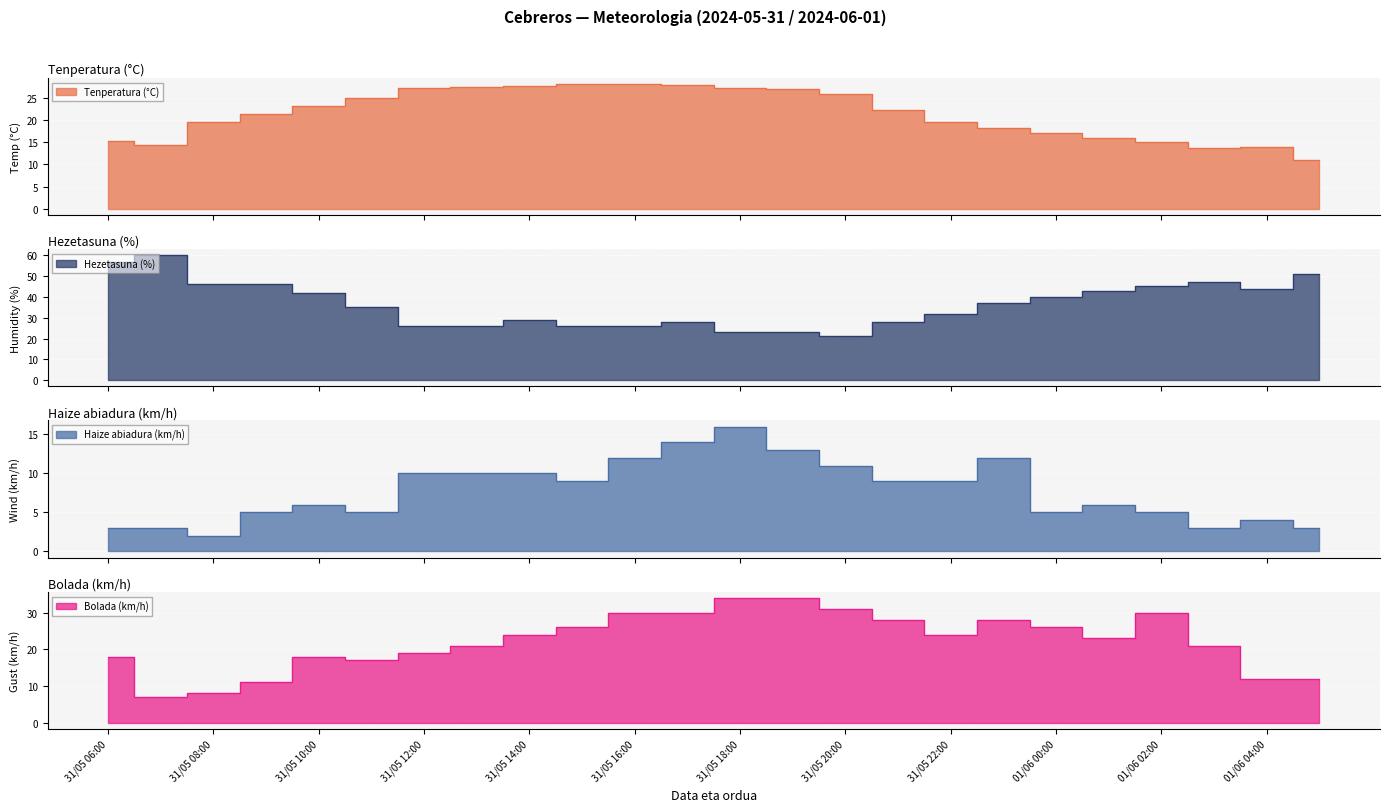

What is the value of the Hezetasuna (%) point at the 5th from the left?

42.0